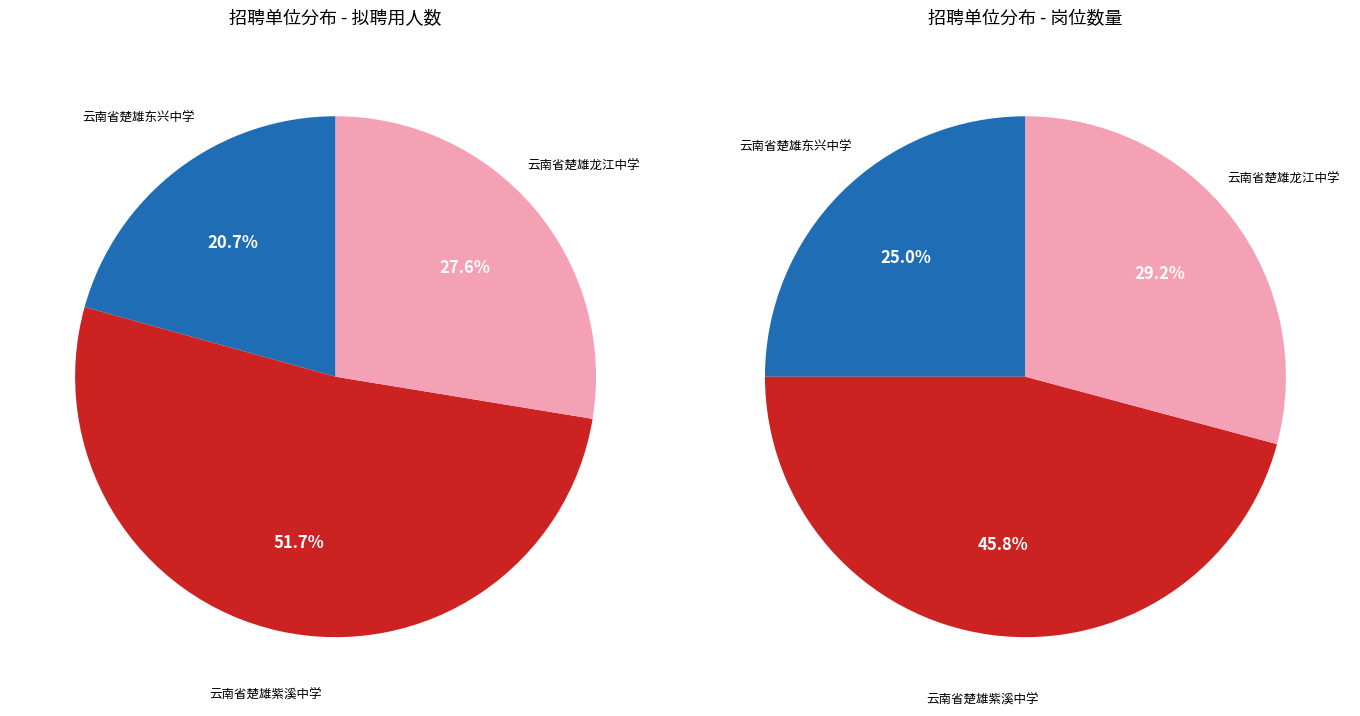

Which slice is the largest?

云南省楚雄紫溪中学